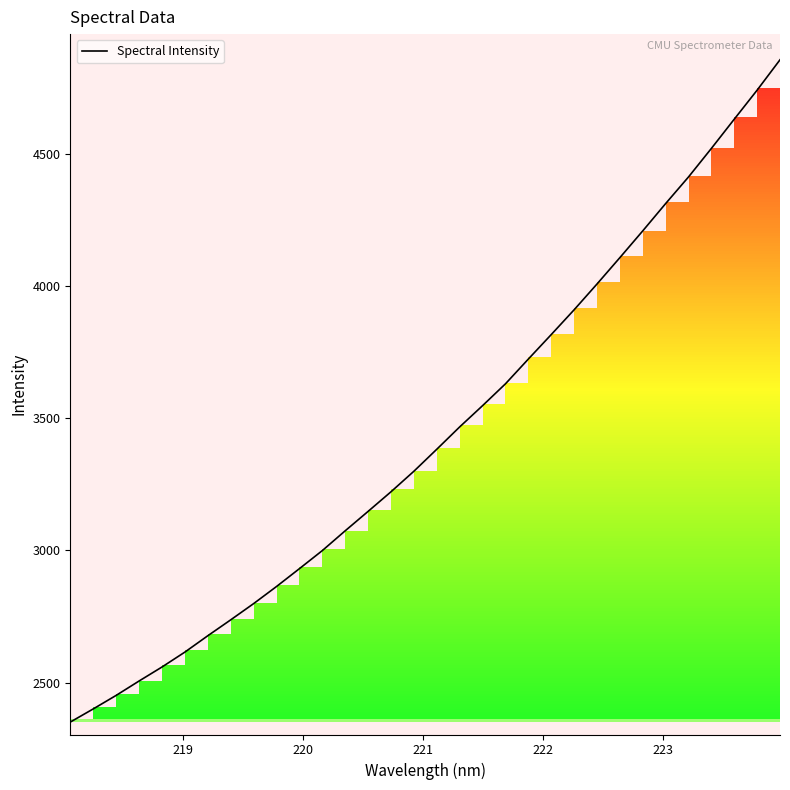

What is the greatest value displayed?

4856.5